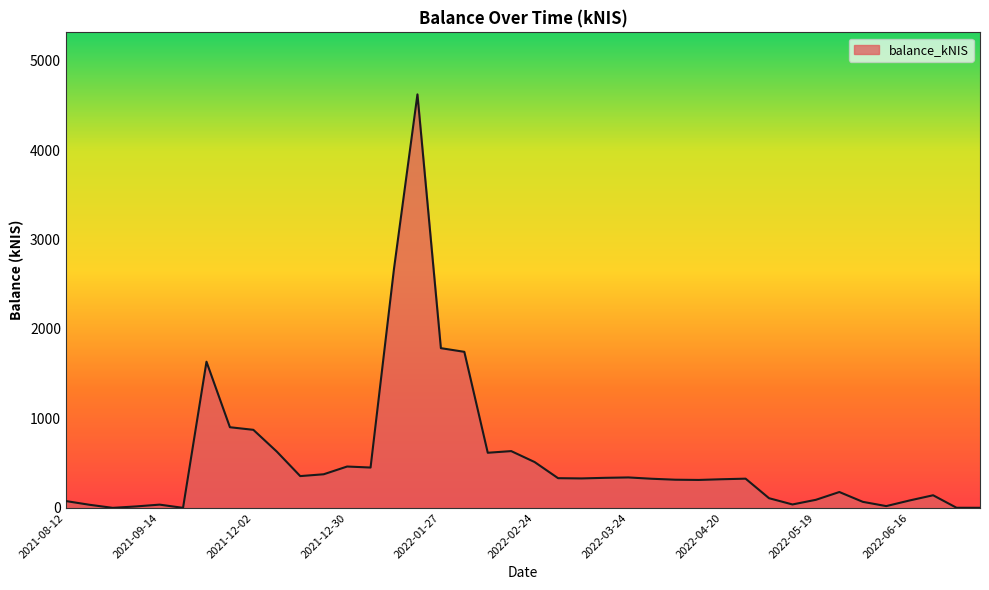

What is the greatest value displayed?

4623.4